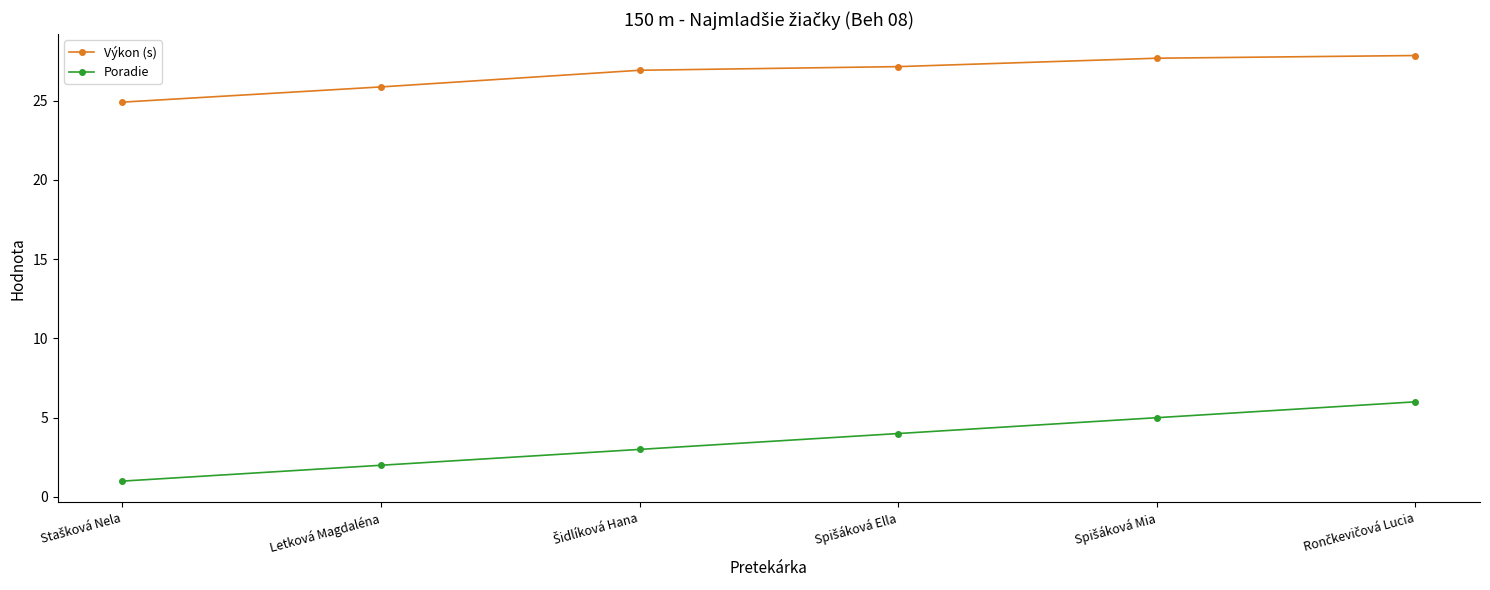

Is it true that Výkon (s) equals 16.8 at Letková Magdaléna?

False